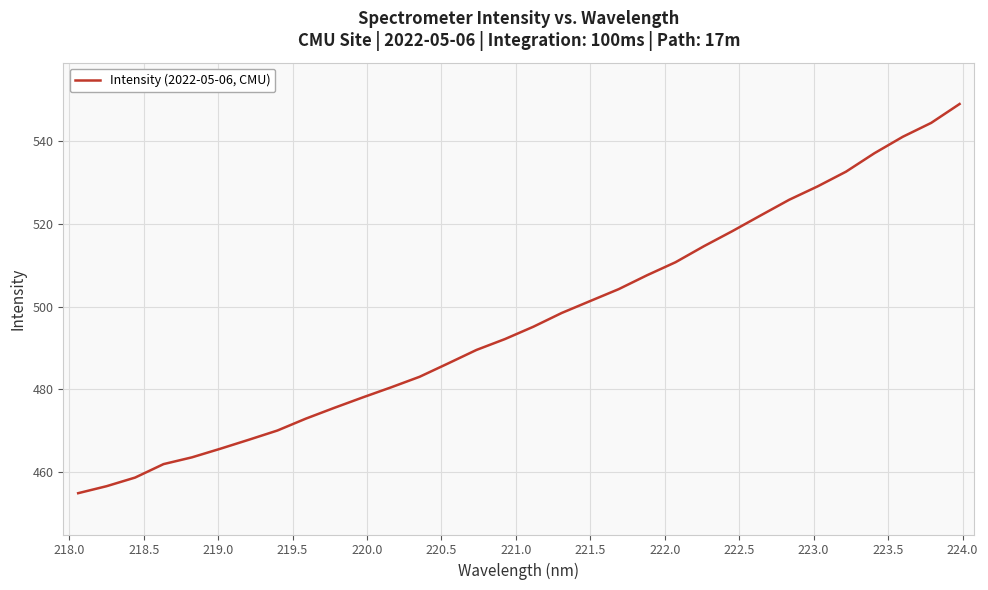

What is the minimum value shown in the chart?

454.9